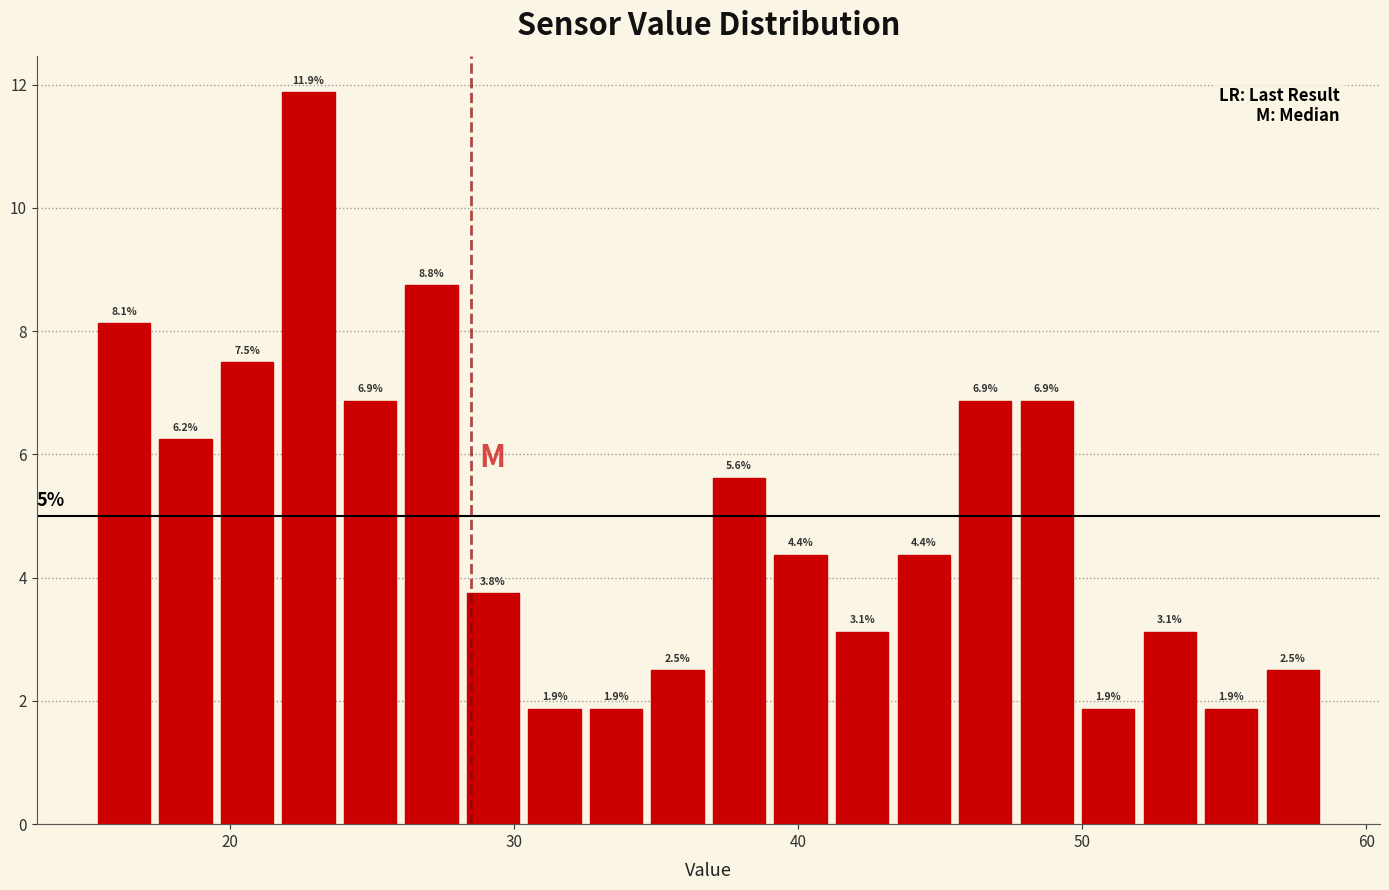

Around what value on the x-axis is the tallest bar? Give the approximate position of its centre, as read against the axis.

23